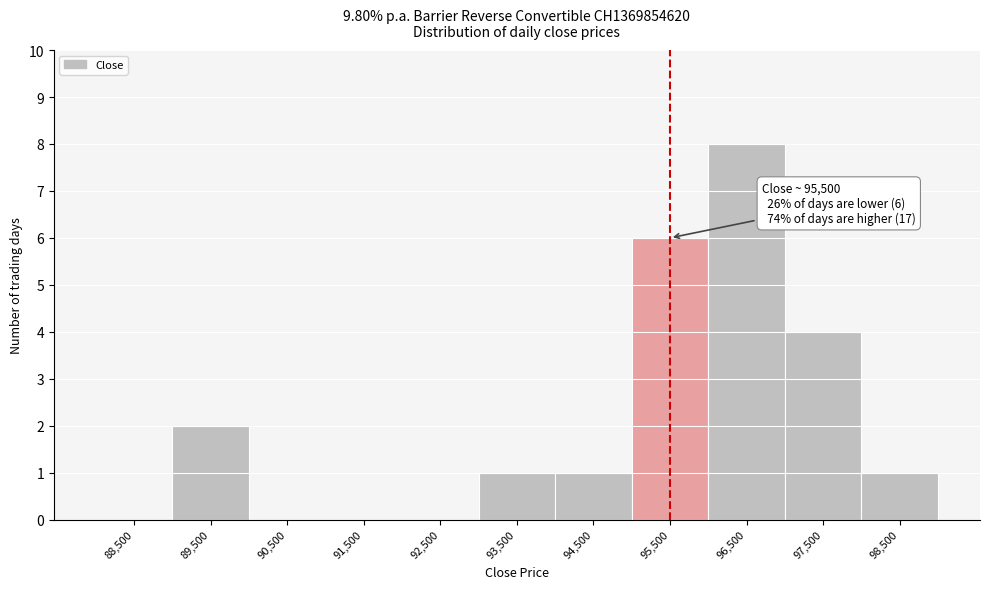

Over which range of the x-axis is the bar tallest?

96000 to 97000